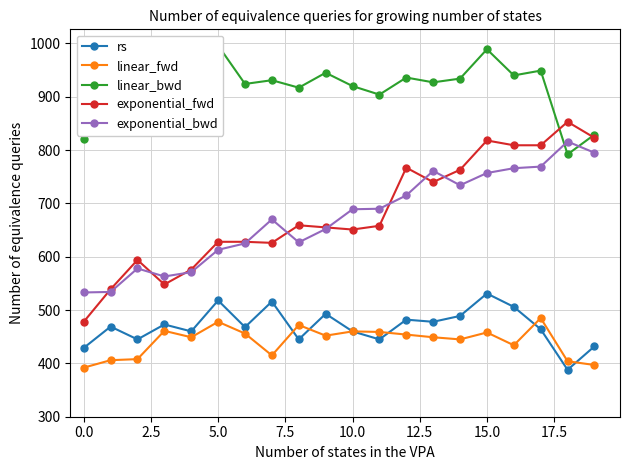

How many lines are shown in the chart?

5